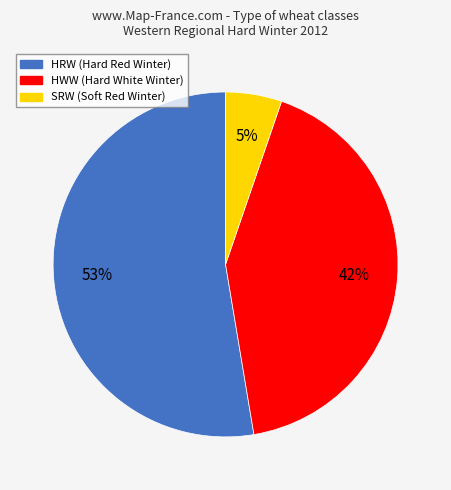

Do SRW and HWW together represent more than half of the pie?

No